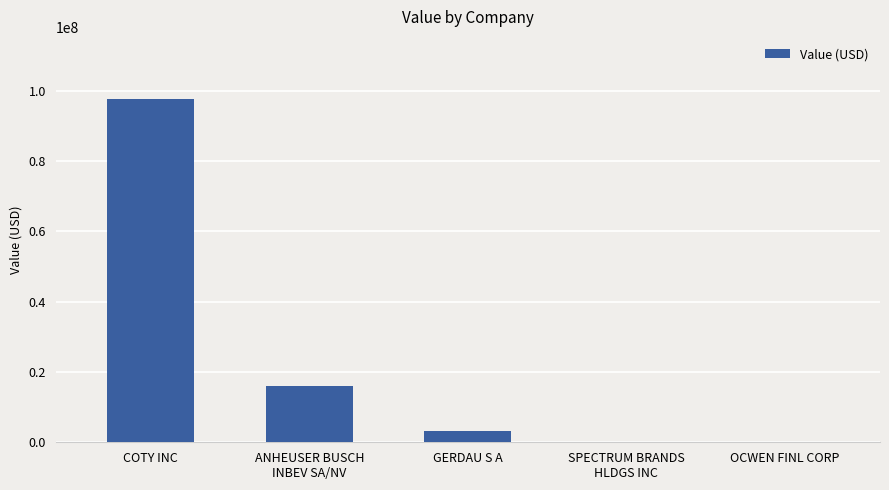

Which label corresponds to the largest value in the chart?

COTY INC